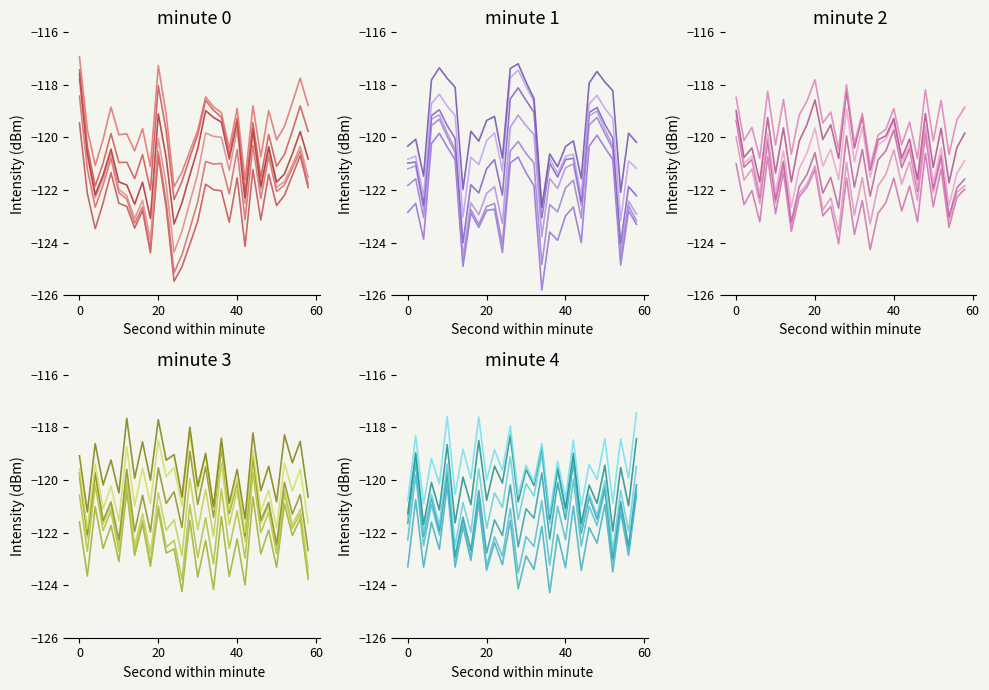

The value of minute_5 at 2 is -73.4. True or false?

False